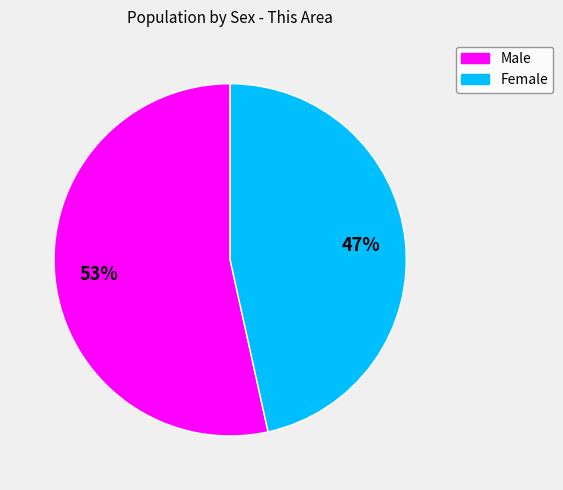

Approximately how many times larger is the value at Female compared to Male?

0.9